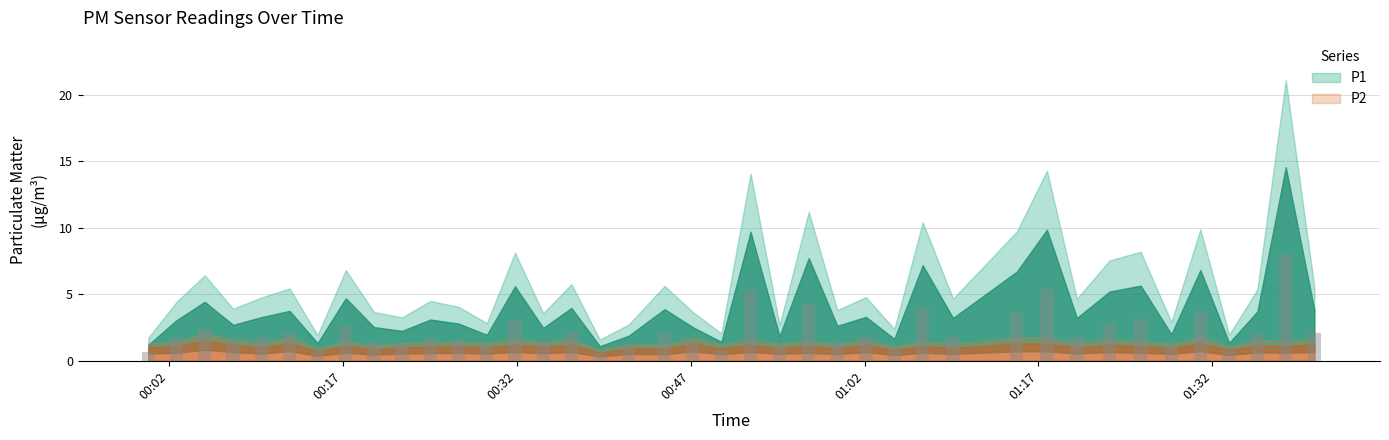

Reading left to right, transcribe all the data shown in this chart.

P1: 0=1.2	1=3.0	2=4.4	3=2.7	4=3.3	5=3.8	6=1.3	7=4.7	8=2.5	9=2.2	10=3.1	11=2.8	12=1.9	13=5.6	14=2.5	15=4.0	16=1.1	17=1.9	18=3.9	19=2.5	20=1.4	21=9.7	22=1.9	23=7.7	24=2.6	25=3.3	26=1.6	27=7.2	28=3.2	29=6.7	30=9.8	31=3.2	32=5.2	33=5.7	34=2.0	35=6.8	36=1.4	37=3.7	38=14.6	39=3.8
P2: 0=1.0	1=1.1	2=1.5	3=1.2	4=1.0	5=1.3	6=0.7	7=1.1	8=0.8	9=1.0	10=1.1	11=1.1	12=1.0	13=1.2	14=1.1	15=1.2	16=0.6	17=0.9	18=0.9	19=1.3	20=0.9	21=1.2	22=0.9	23=1.1	24=0.9	25=1.2	26=0.8	27=1.1	28=0.9	29=1.3	30=1.3	31=1.0	32=1.2	33=1.1	34=0.9	35=1.3	36=0.8	37=1.1	38=1.1	39=1.2